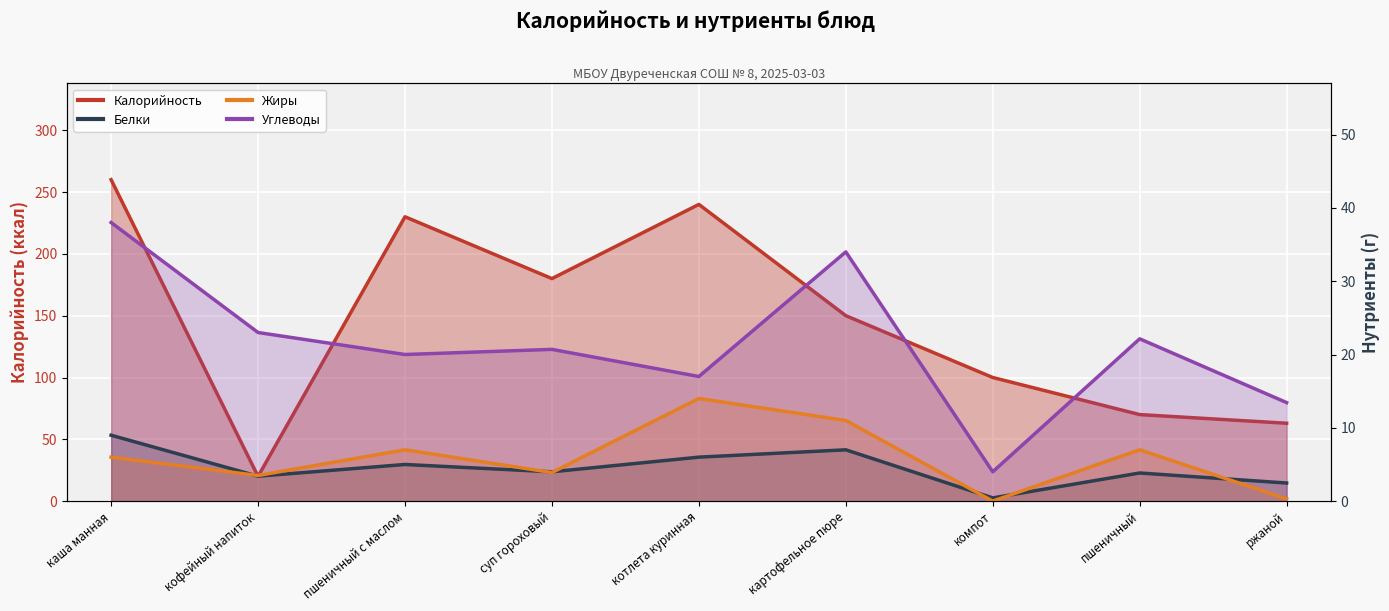

What position from the right is каша манная?

9